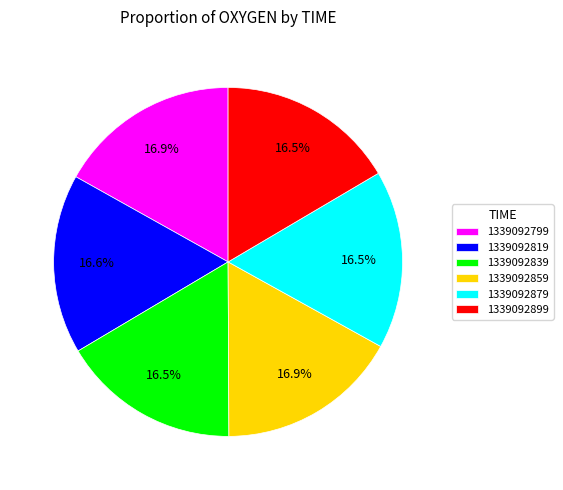

Is it true that 1339092879 is 30% of the pie?

False